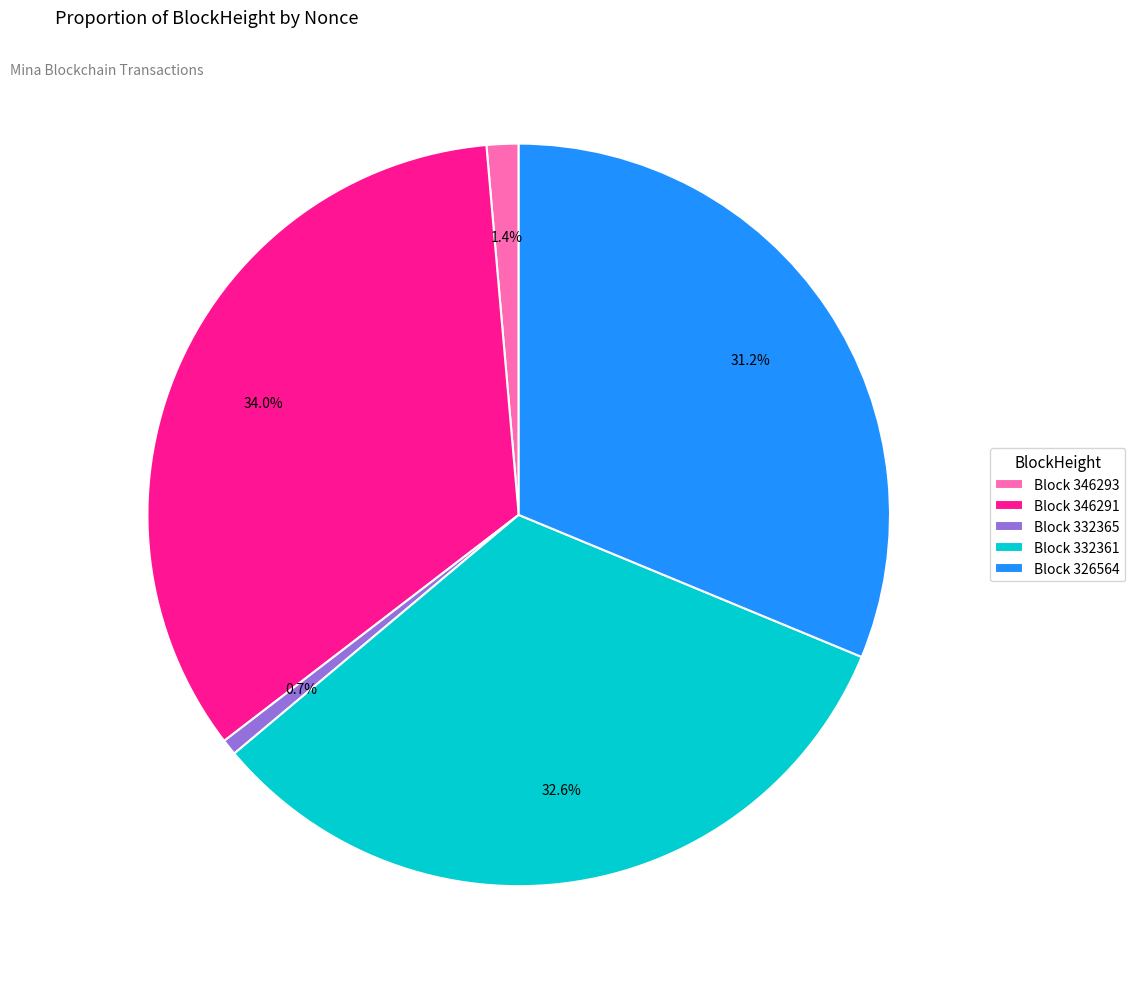

What is the smallest slice in the pie chart?

Block 332365